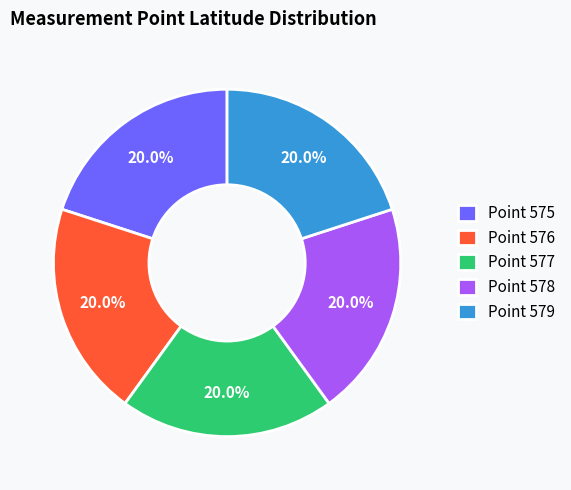

What is the ratio of the value at Point 577 to the value at Point 579?

1.0